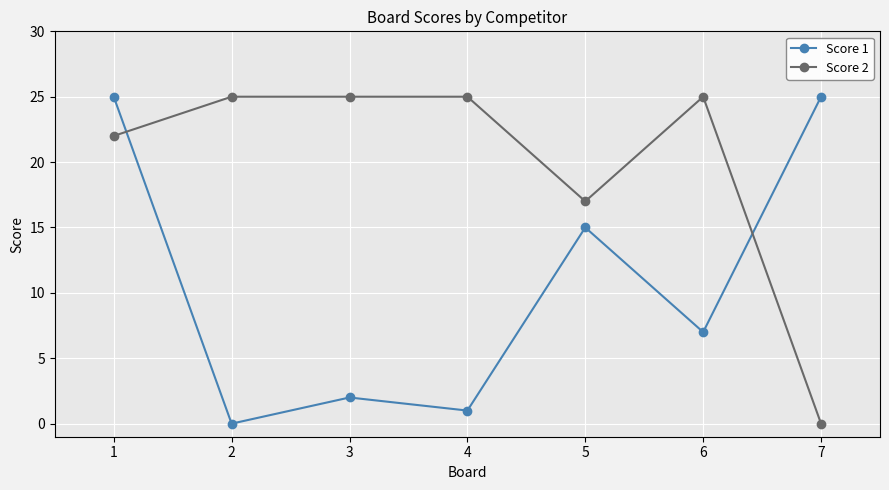

List the series in order of their overall mean, highest first.

Score 2, Score 1